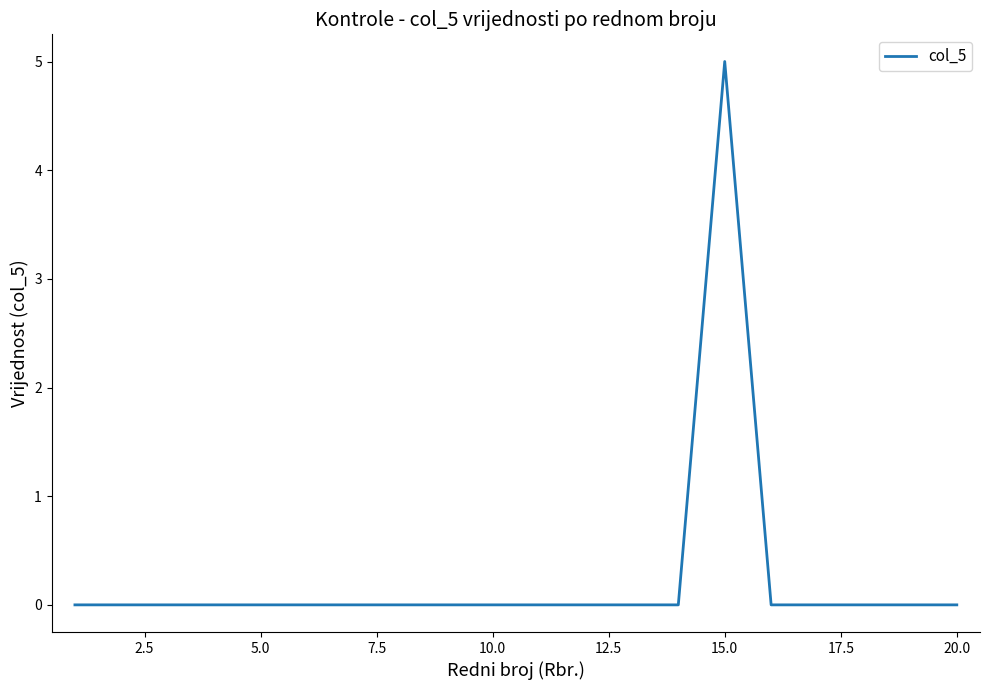

What is the difference between the maximum and minimum values?

5